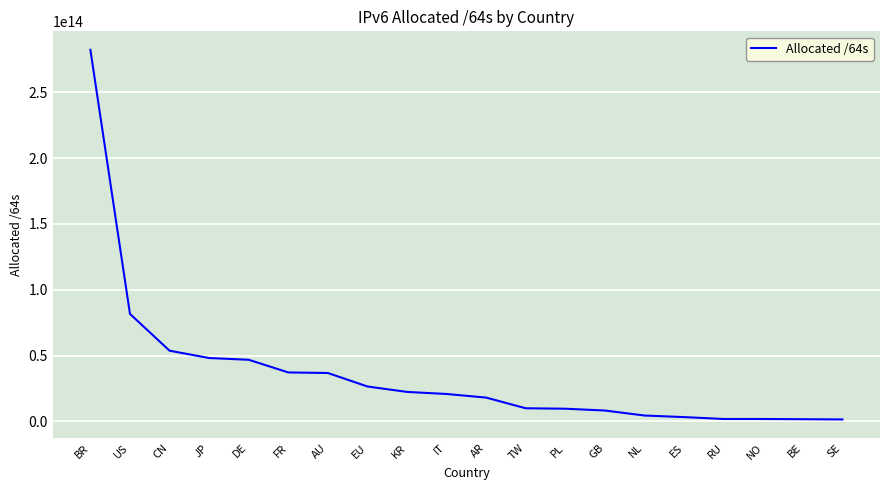

How many series are shown in this chart?

1